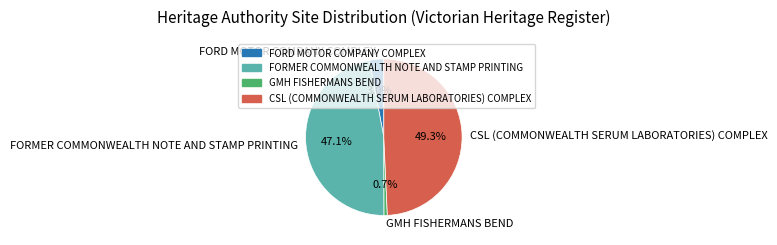

Does GMH FISHERMANS BEND account for over 50% of the chart?

No